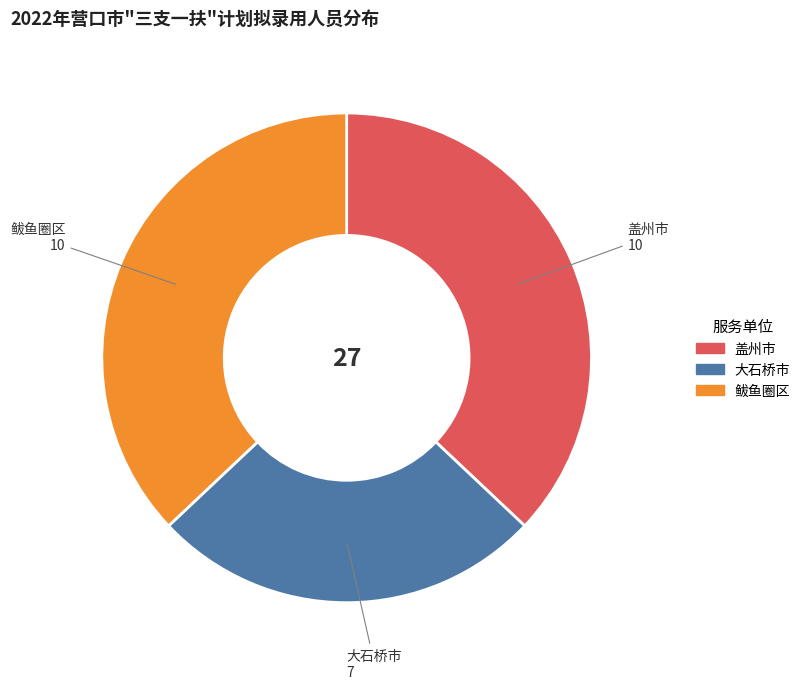

What is the smallest slice in the pie chart?

大石桥市